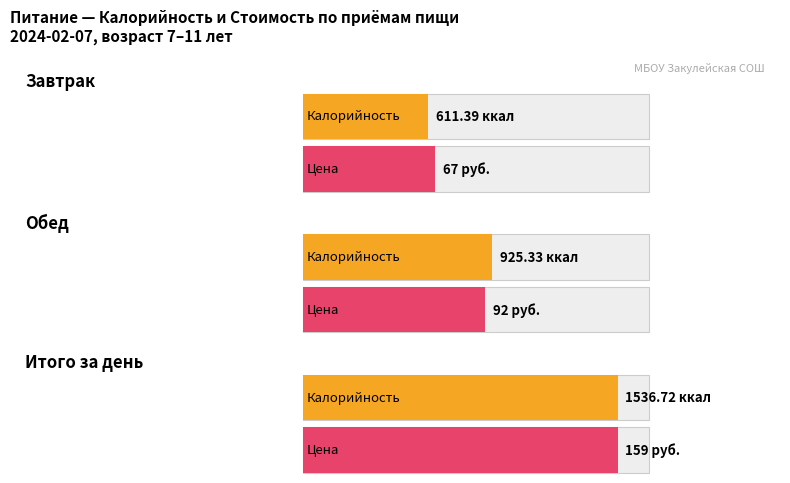

At which category is the sum across all series the highest?

Итого за день